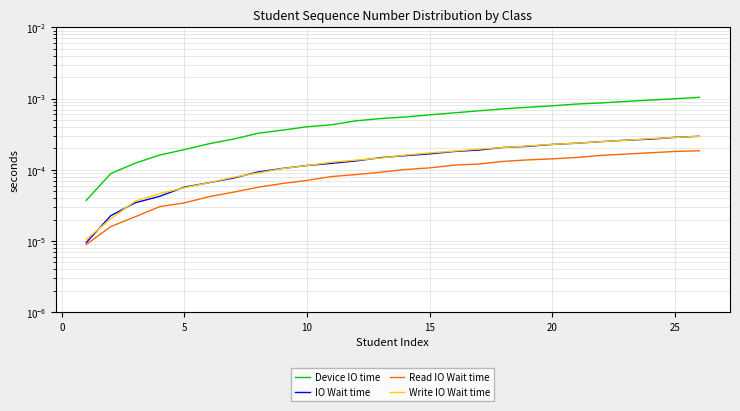

How many intersections are there between Write IO Wait time and IO Wait time?

14